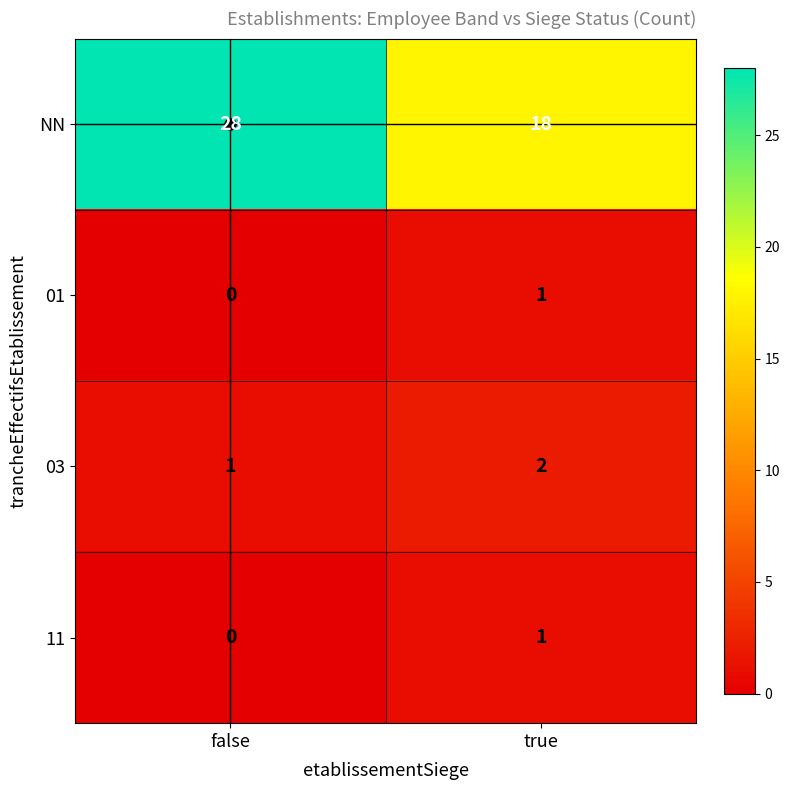

List the labels in order of 03 value, smallest first.

false, true